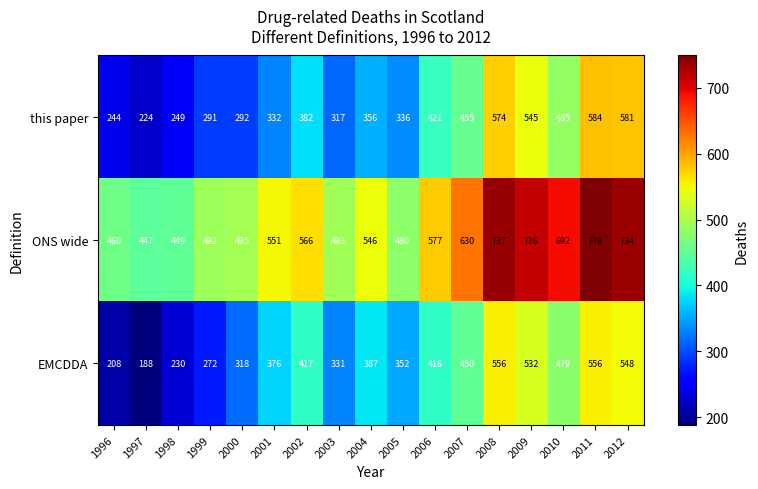

What value does the this paper series have at 1996?

244